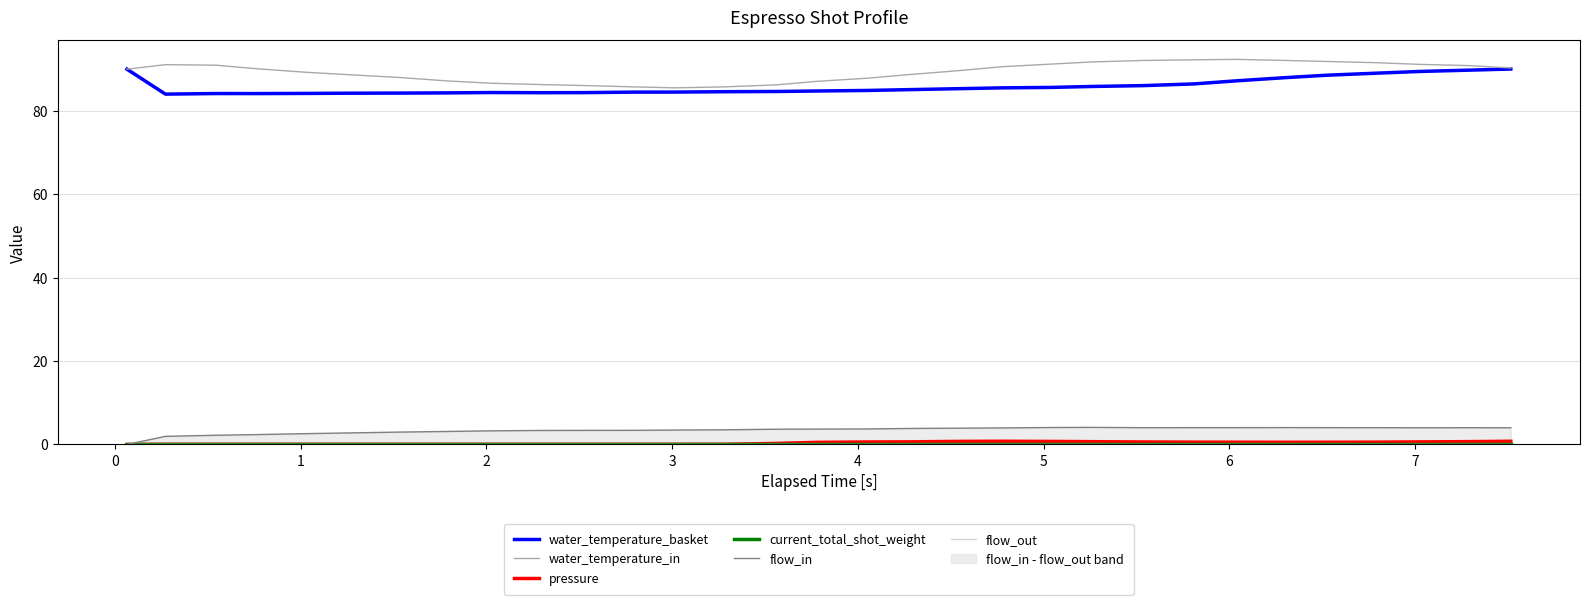

What is the lowest value of the water_temperature_in series?

85.5